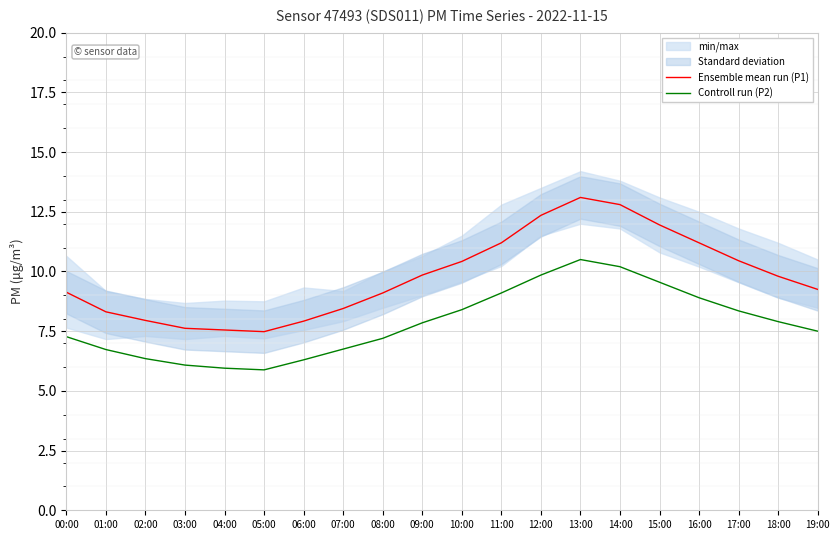

True or false: Controll run (P2) and Ensemble mean run (P1) cross at least once.

False